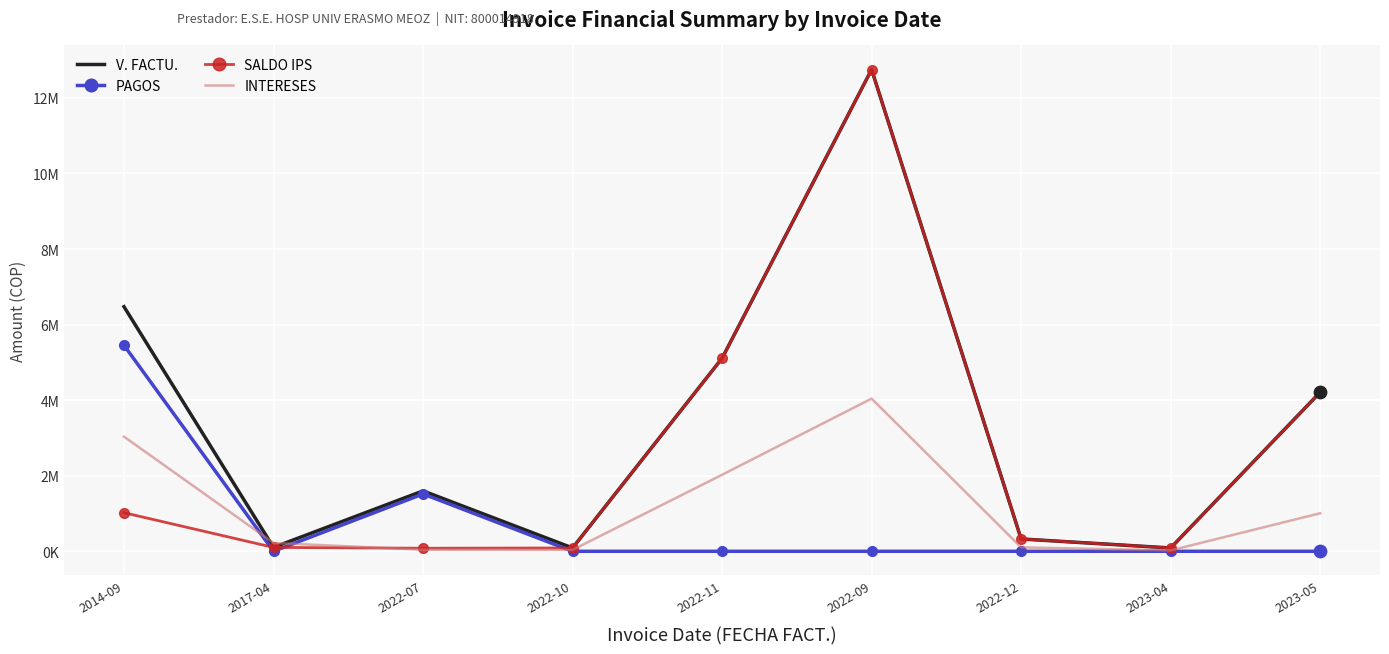

What are all the series names shown in the legend?

V. FACTU., PAGOS, SALDO IPS, INTERESES